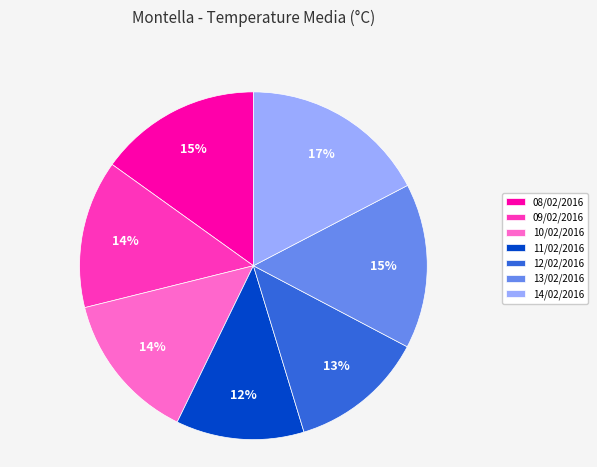

Approximately how many times larger is the value at 13/02/2016 compared to 08/02/2016?

1.0